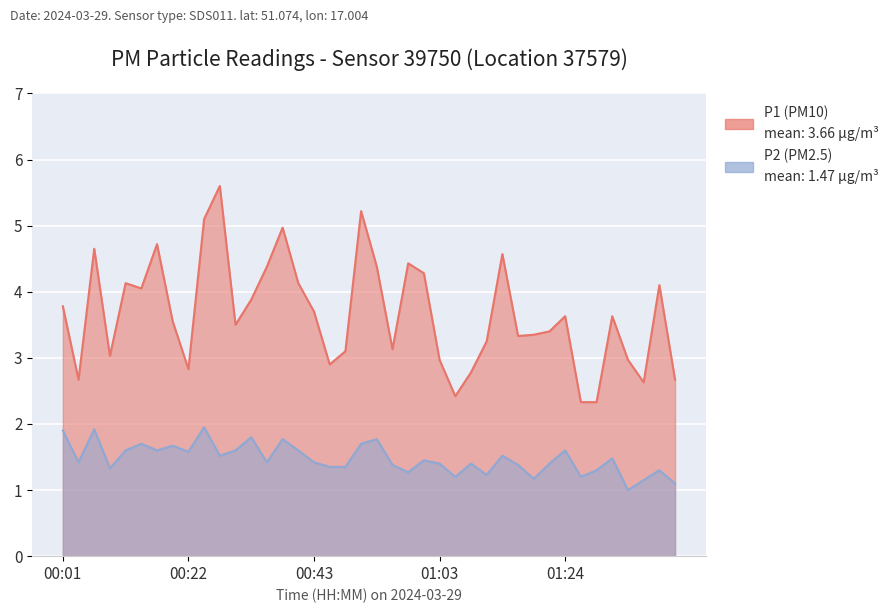

Which category has the highest value across all series?

00:27